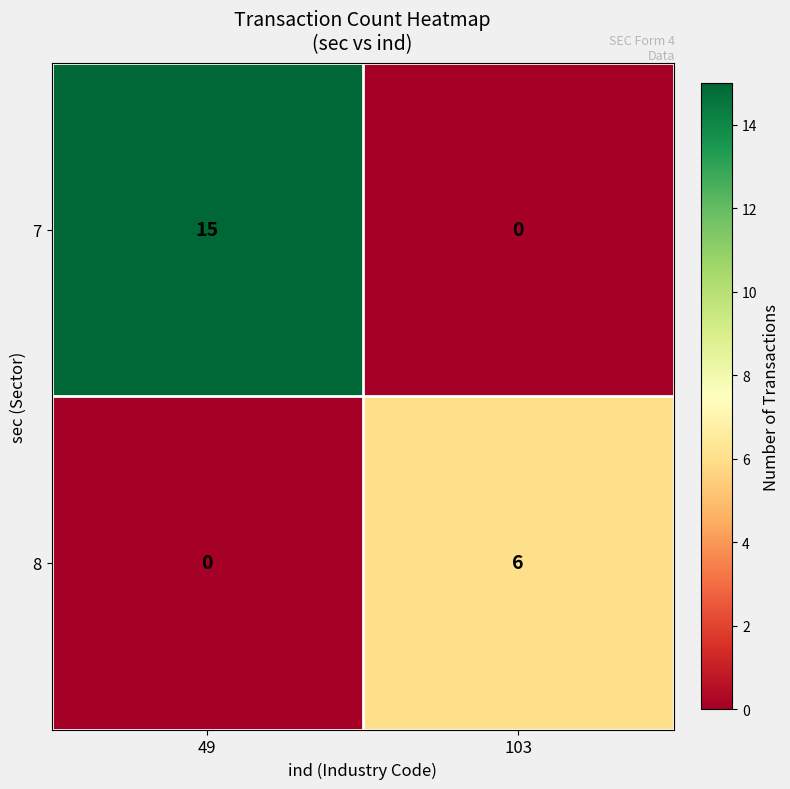

At 103, list the series in order from smallest to largest.

7, 8